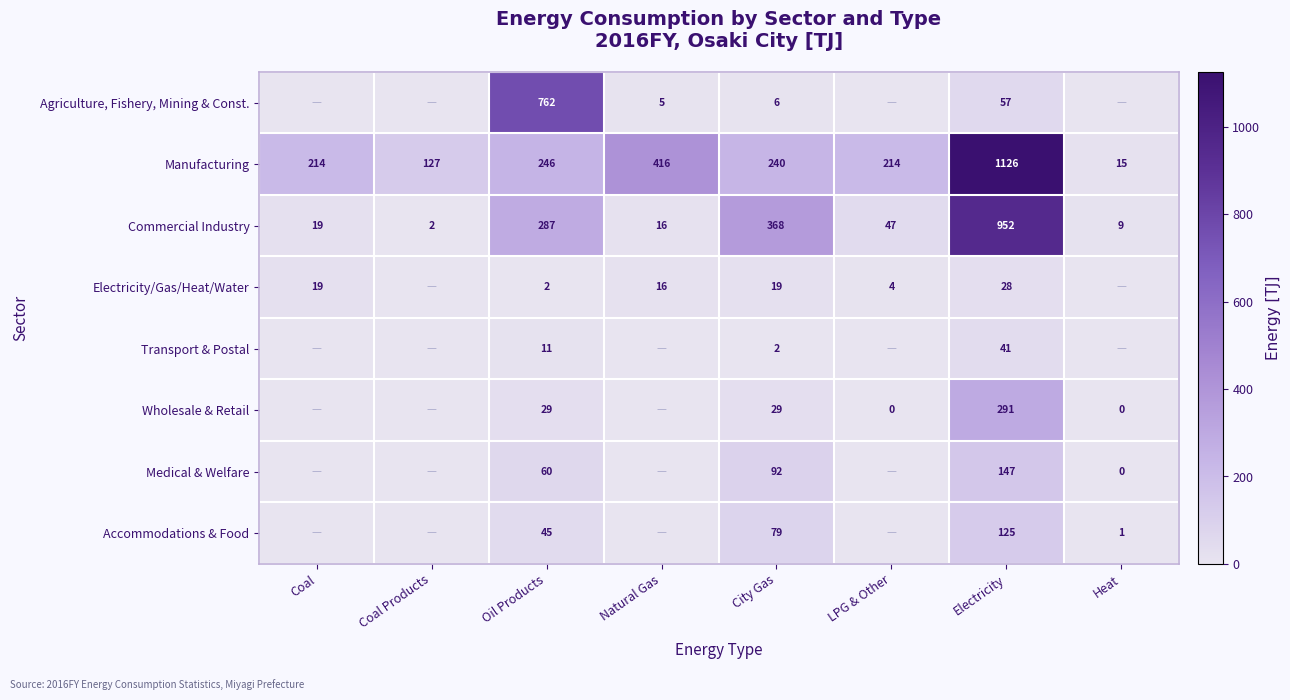

What is the difference between the maximum and minimum values in the Manufacturing series?

1111